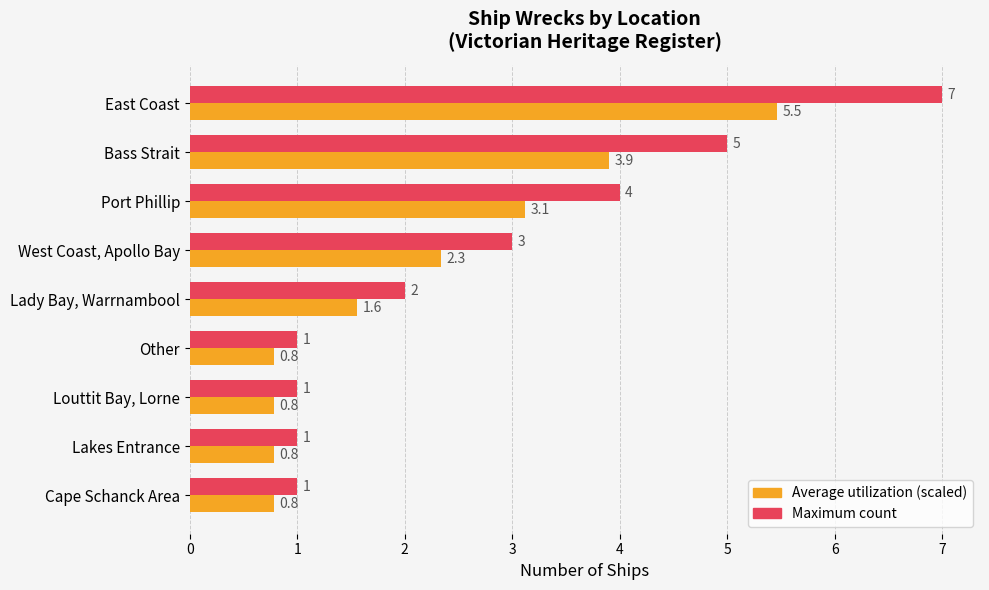

What is the maximum value shown in the chart?

7.0